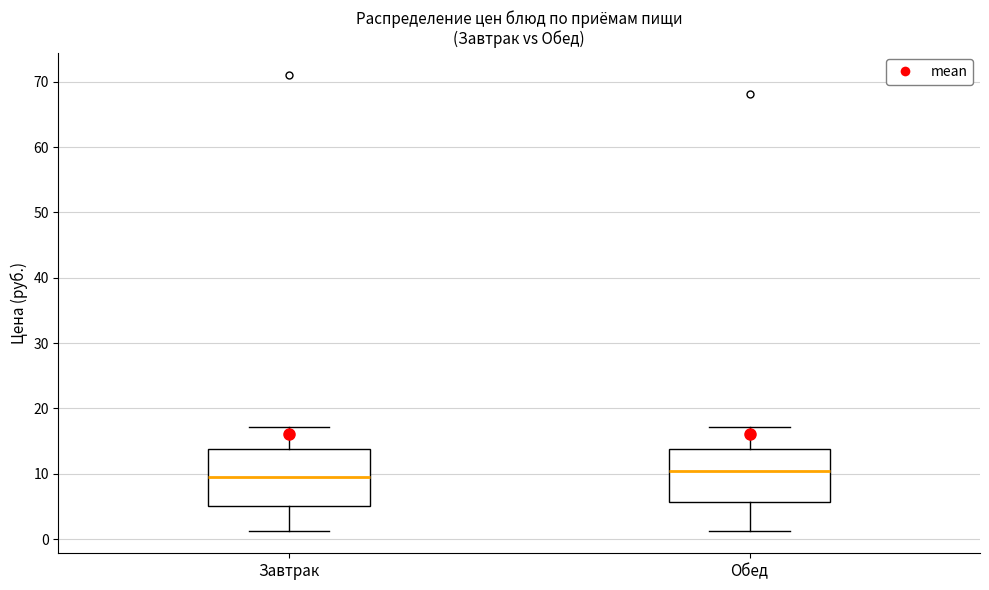

Reading left to right, read every box against the y-axis: the position of its median line, the range the box covers, and the ends of its whiskers. The values are not printed on the chart, so give them approximately, as read against the axis.

Завтрак: median 9, box 5 to 14, whiskers 1 to 17
Обед: median 10, box 6 to 14, whiskers 1 to 17